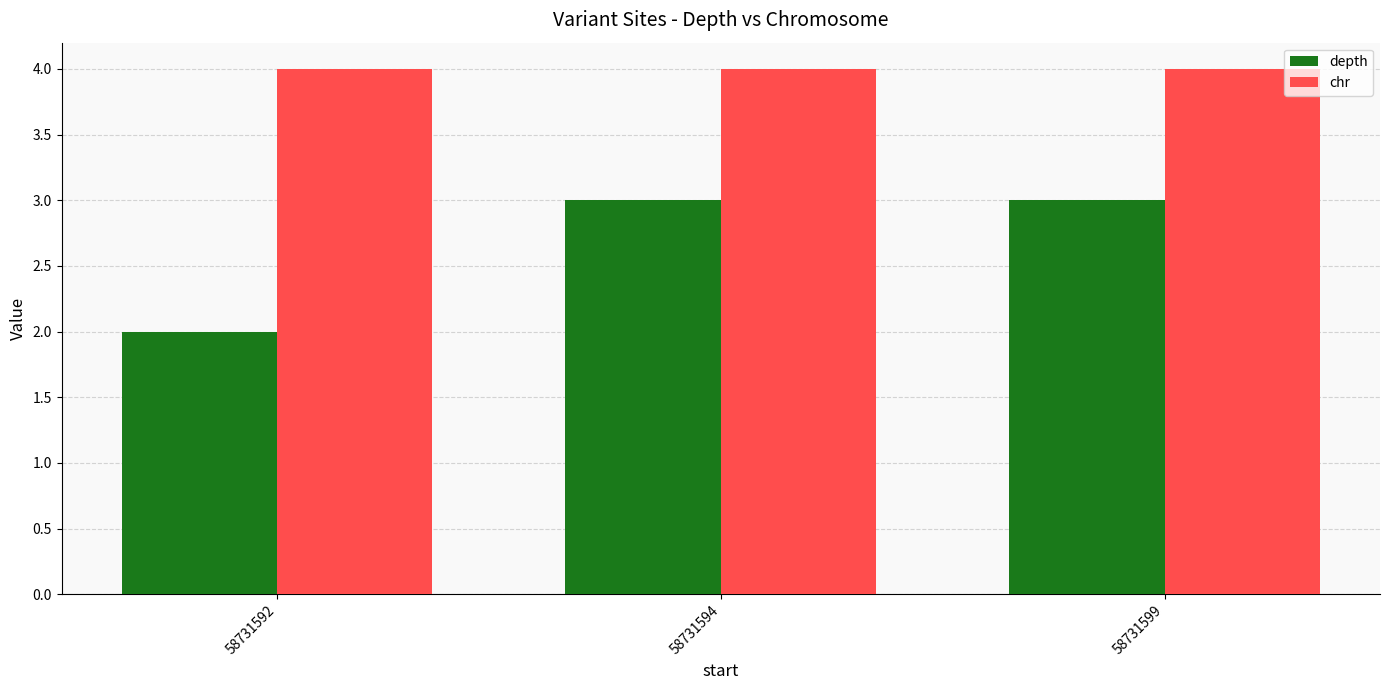

The chr series shows 2 at 58731592. True or false?

False